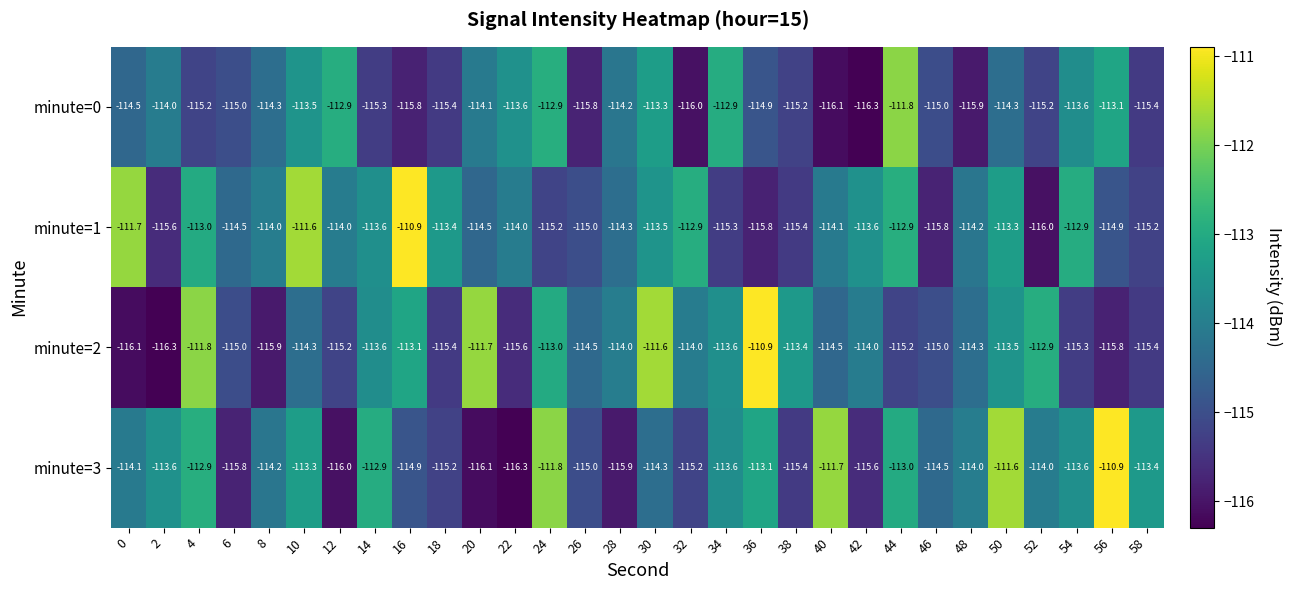

Is it true that minute=3 equals -192.5 at 0?

False